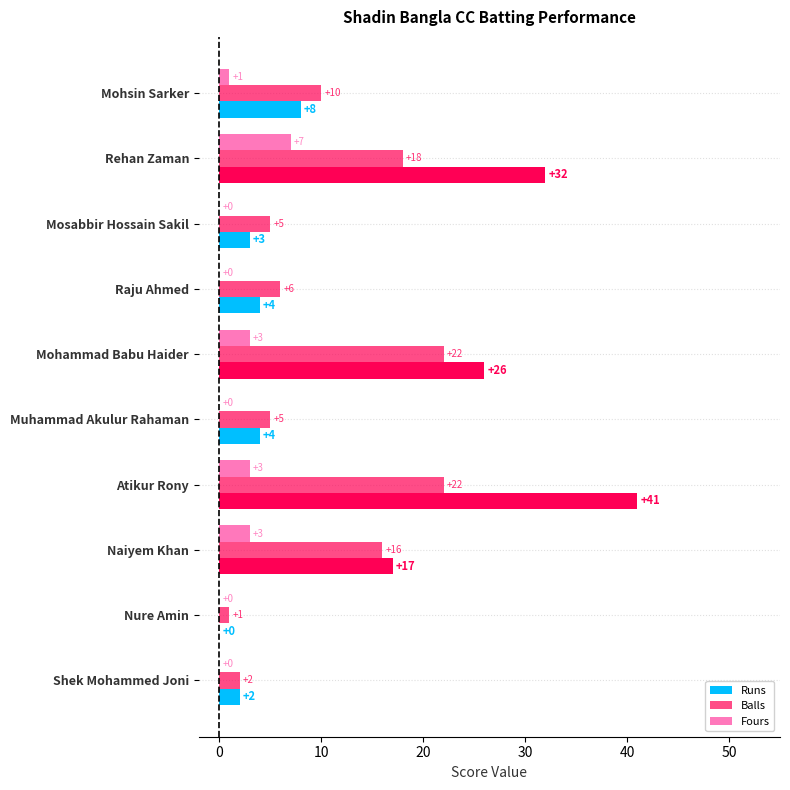

Which series has the widest spread of values?

Runs